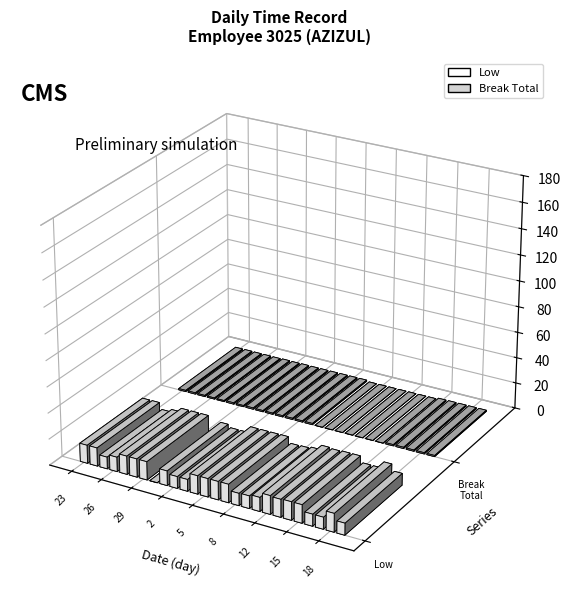

Does the chart contain stacked bars?

No